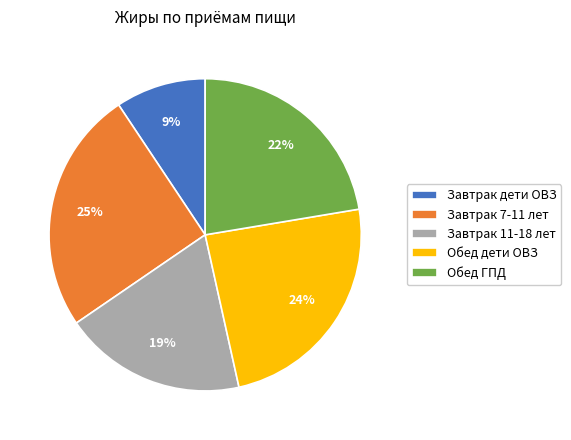

The Завтрак 11-18 лет slice represents 13% of the pie. True or false?

False